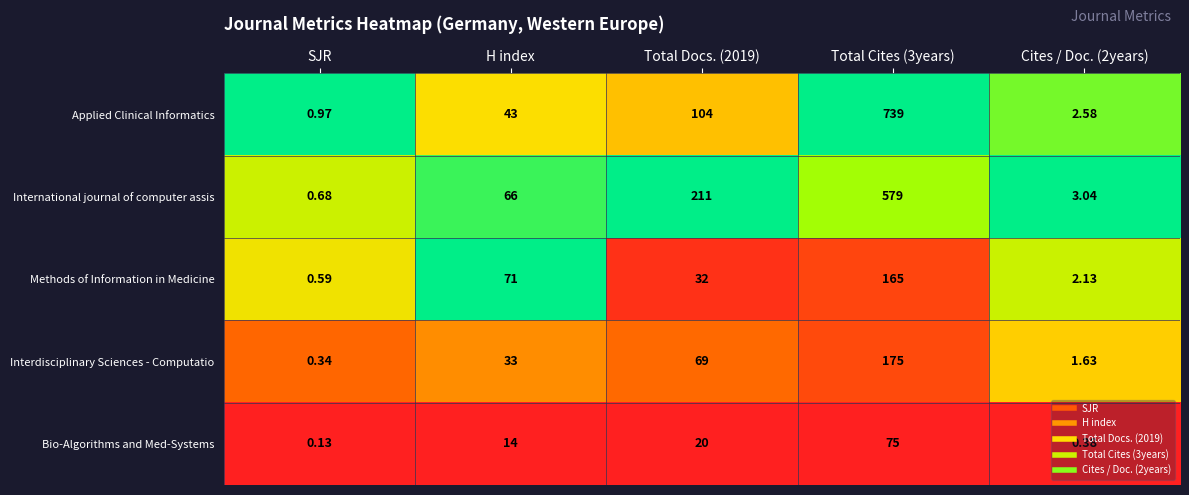

Which series has the largest total across all categories?

Applied Clinical Informatics